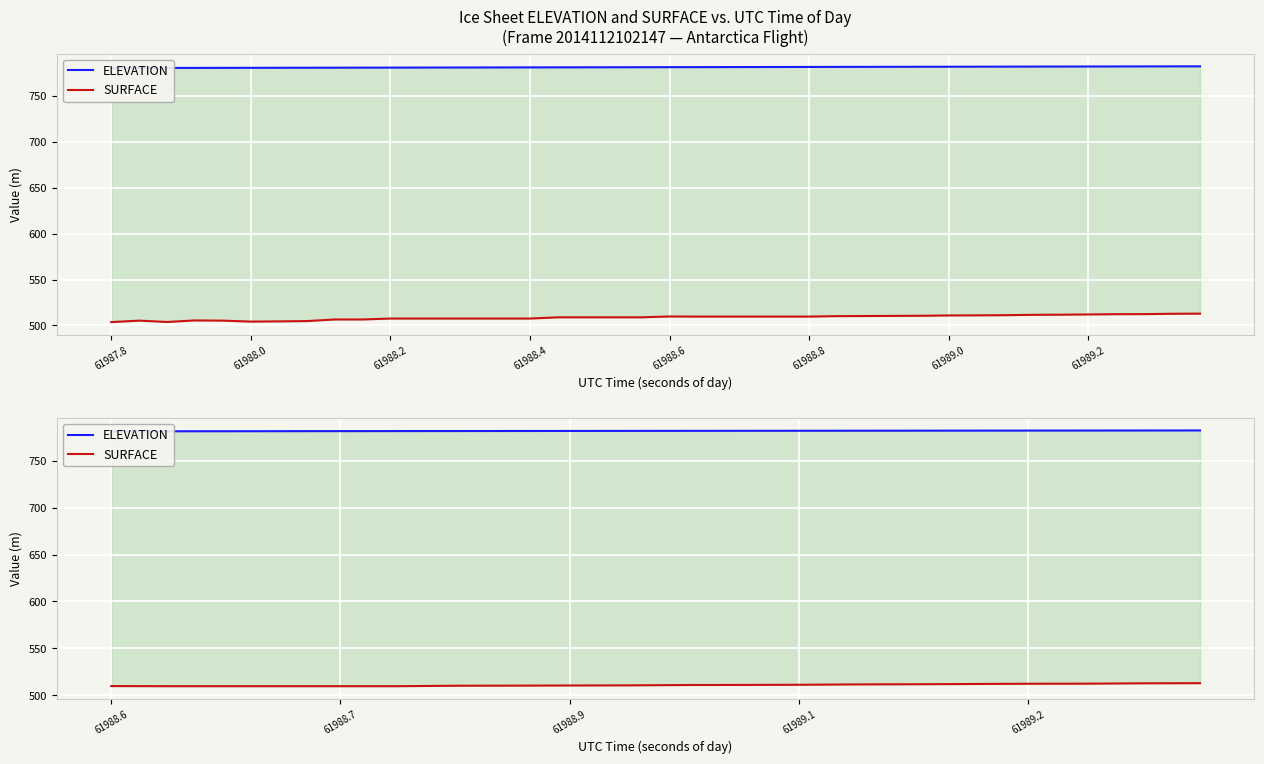

What is the total value across all series at 61989.2?

1291.9